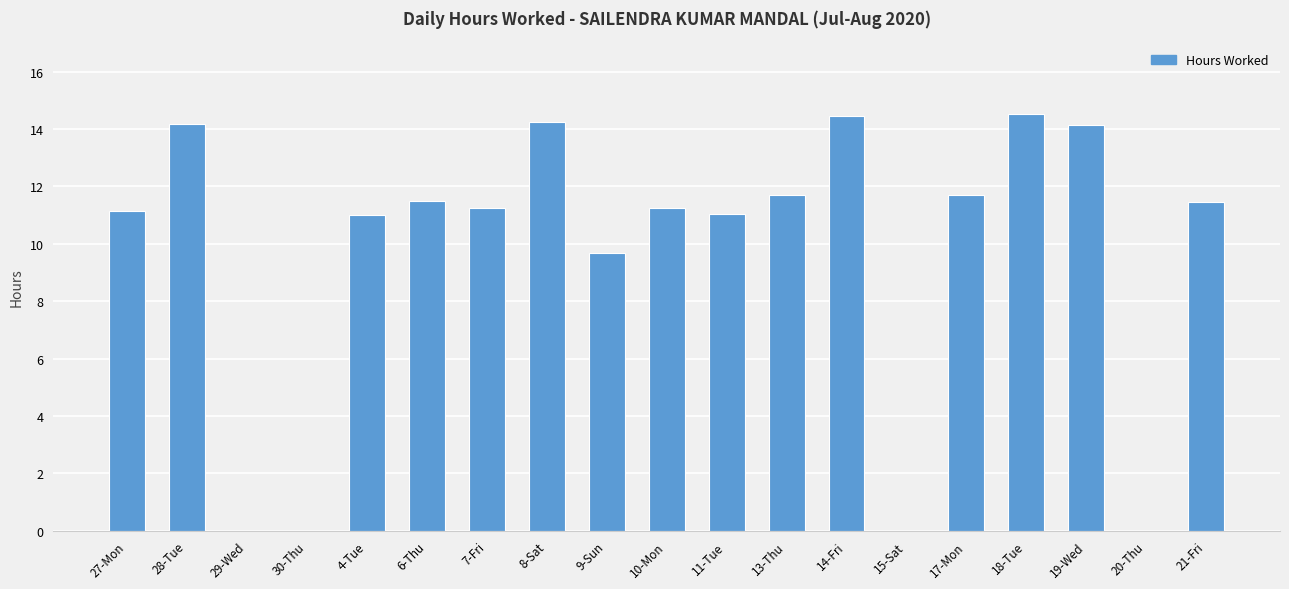

Does the chart contain stacked bars?

No